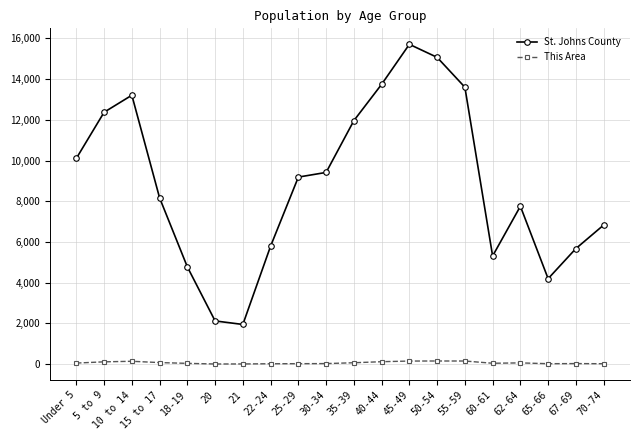

At 30-34, list the series in order from largest to smallest.

St. Johns County, This Area